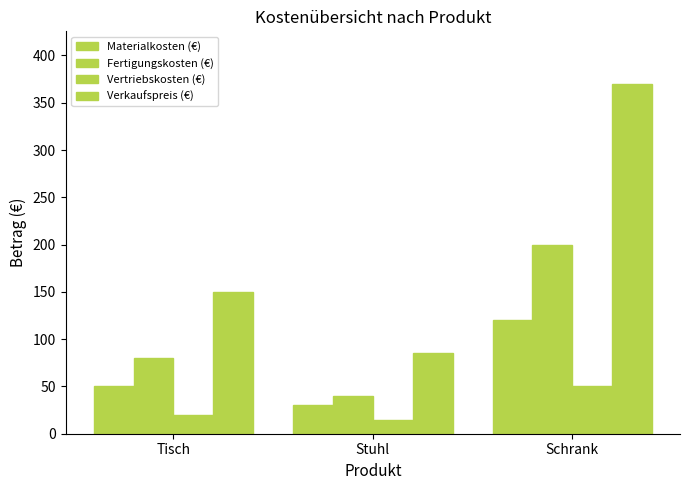

How many distinct data groups are displayed?

4